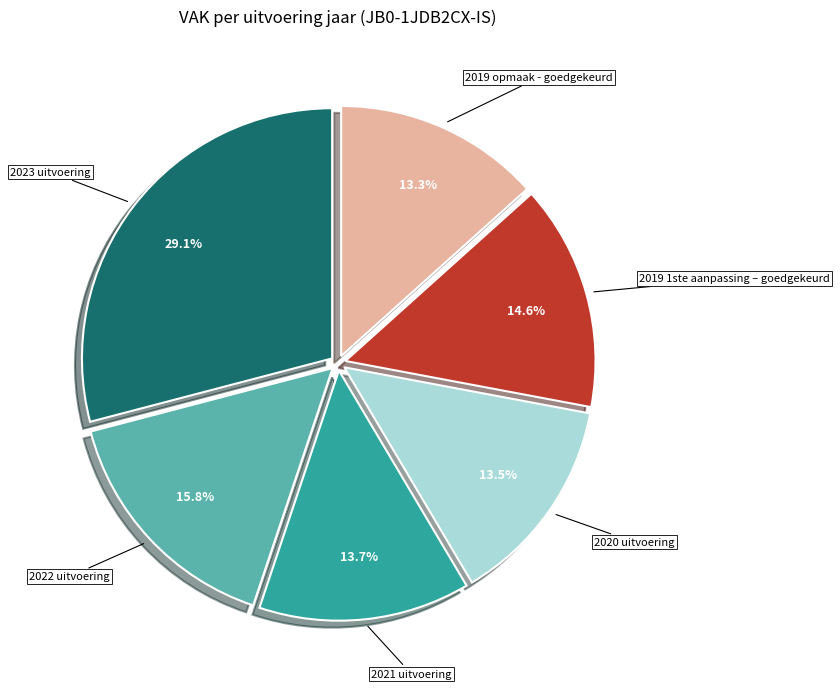

What percentage is the 2022 uitvoering slice, to the nearest percent?

16%